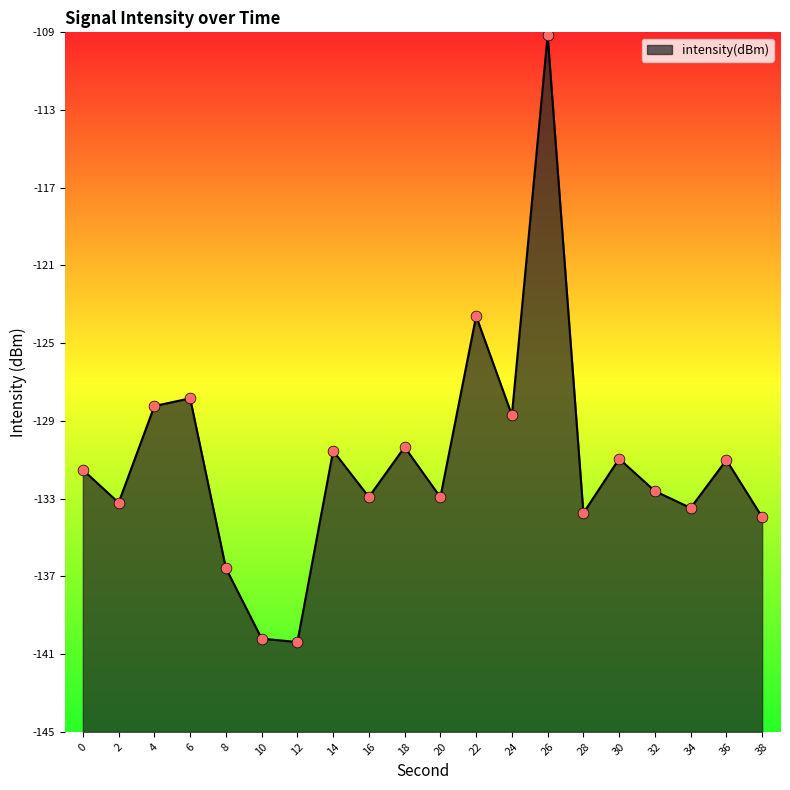

What is the change in value from 10 to 20?

+7.3